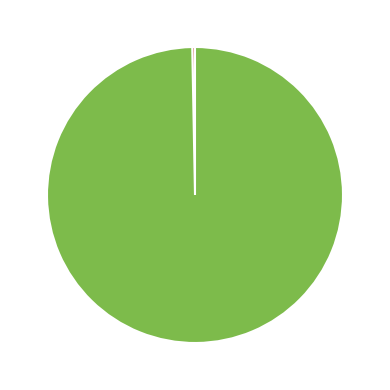

Which slice is the largest?

UIN: 68240 (Stephen Hammond)